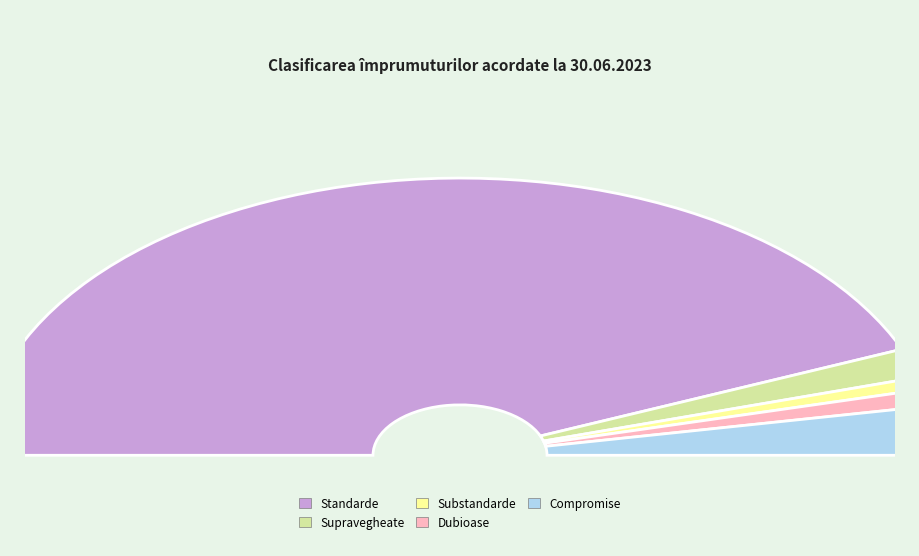

How many slices are in this pie chart?

5